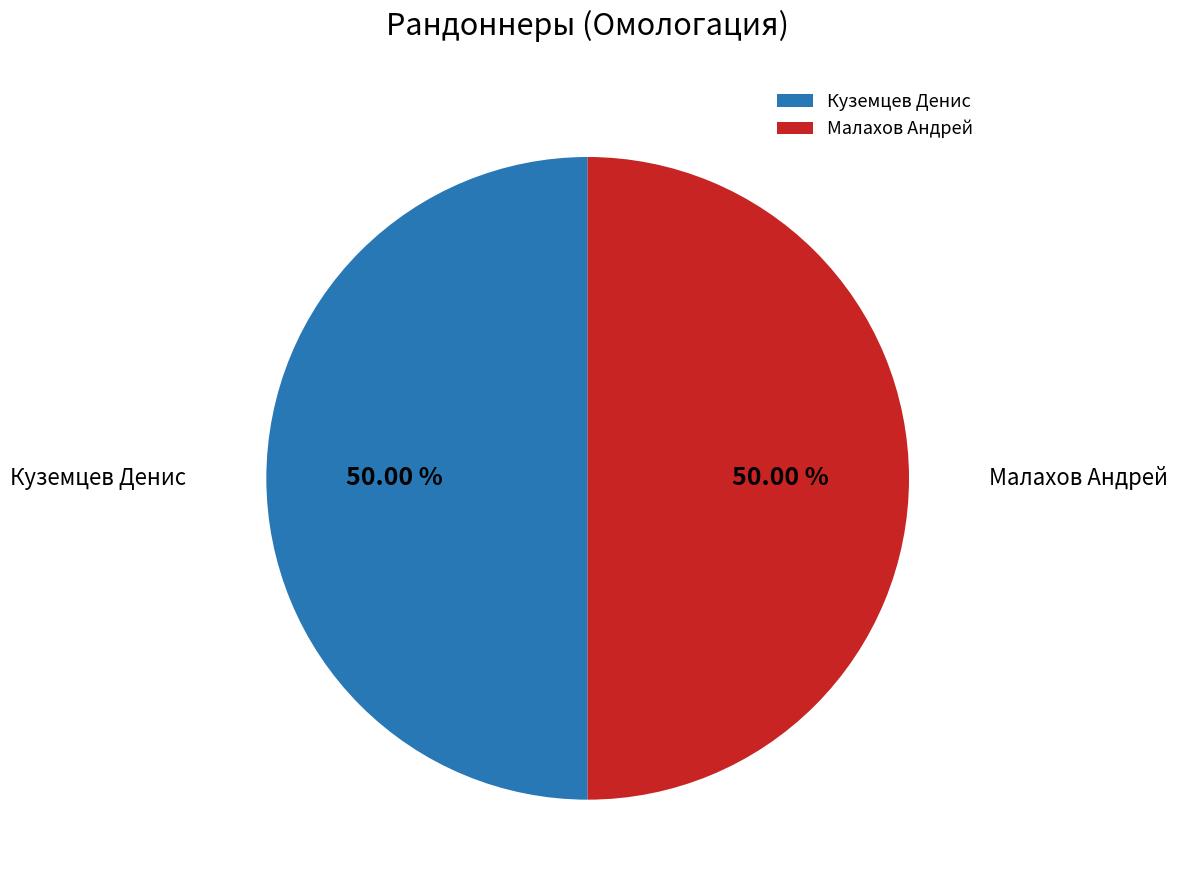

What is the ratio of the value at Малахов Андрей to the value at Куземцев Денис?

1.0